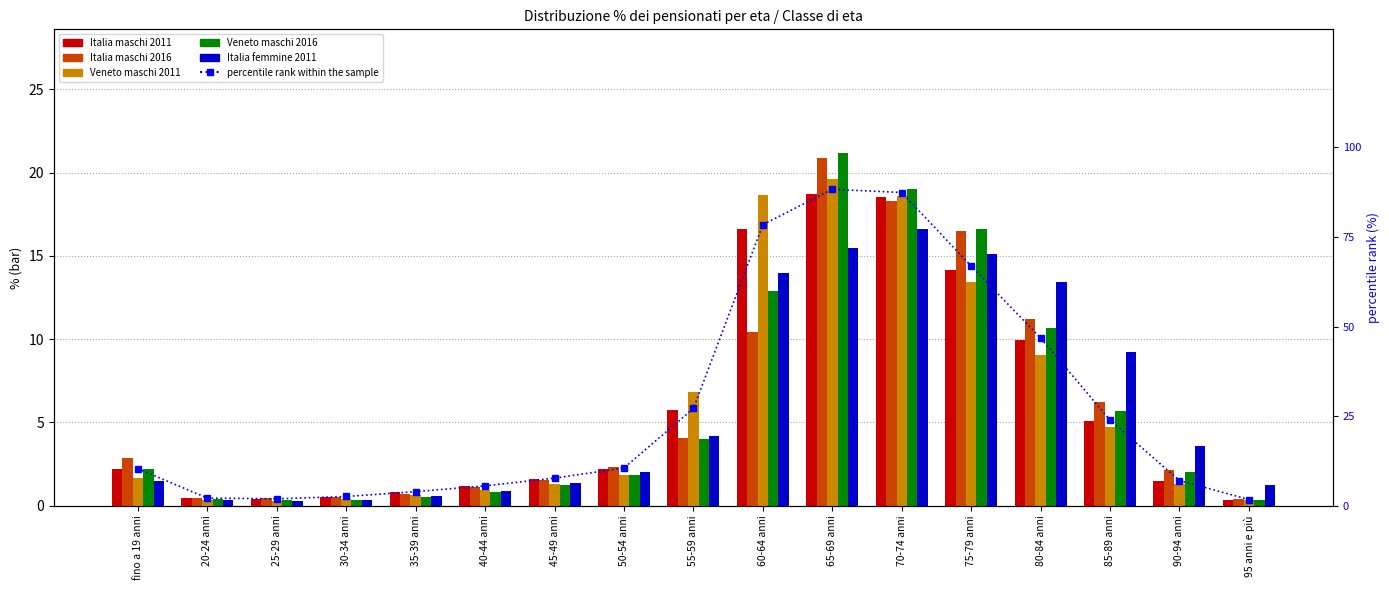

At which category is the sum across all series the highest?

65-69 anni